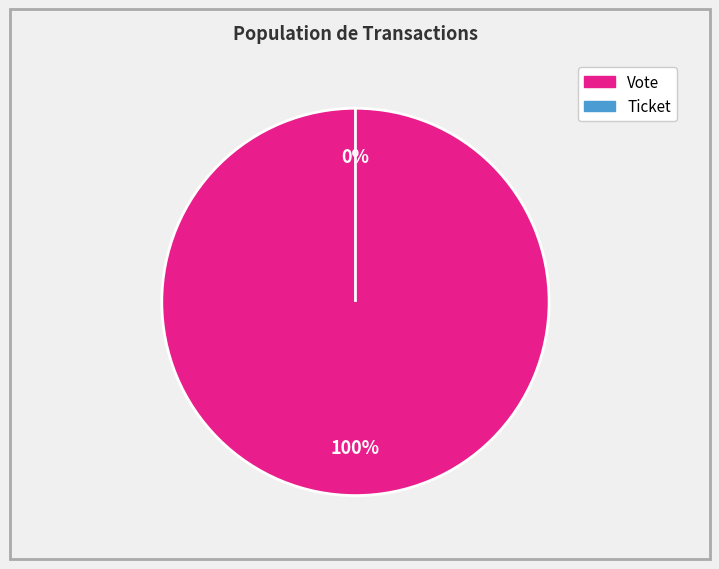

To the nearest percent, what is the difference between the largest and smallest slice percentages?

100%